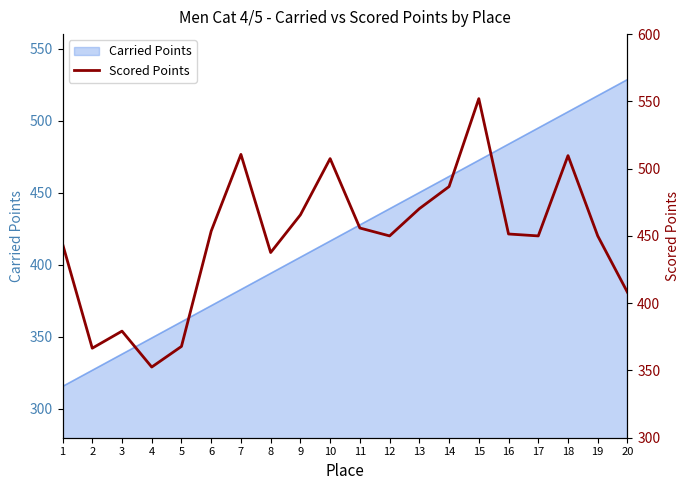

What is the maximum value for Carried Points?

528.4